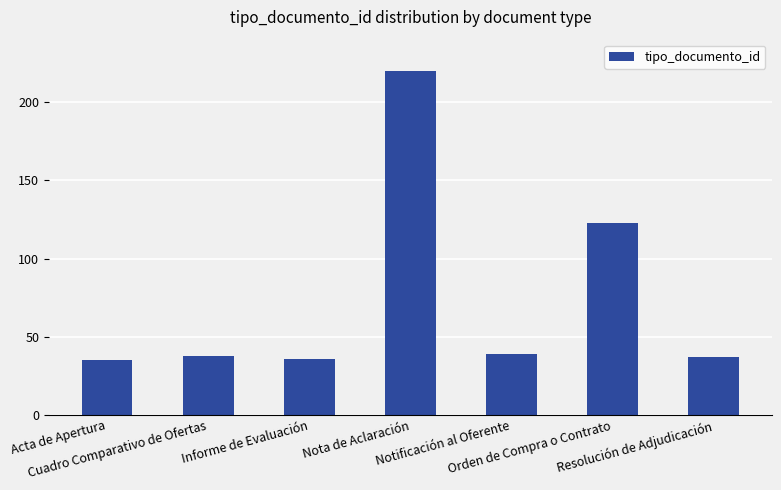

What is the smallest value displayed?

35